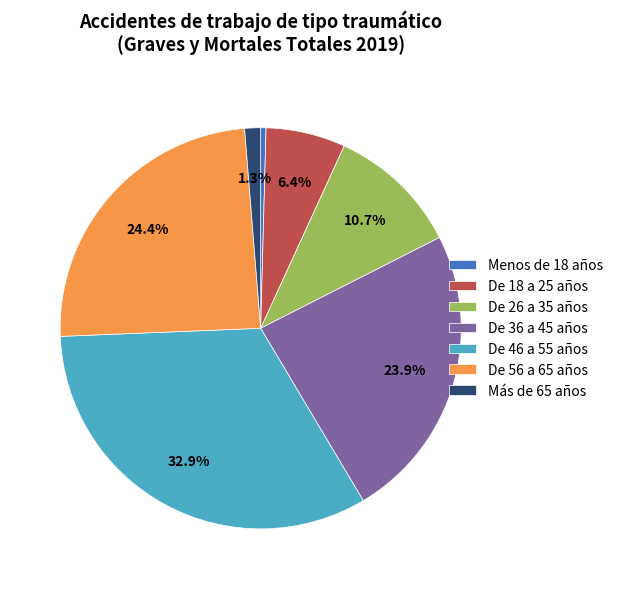

Is there a majority slice in this chart?

No